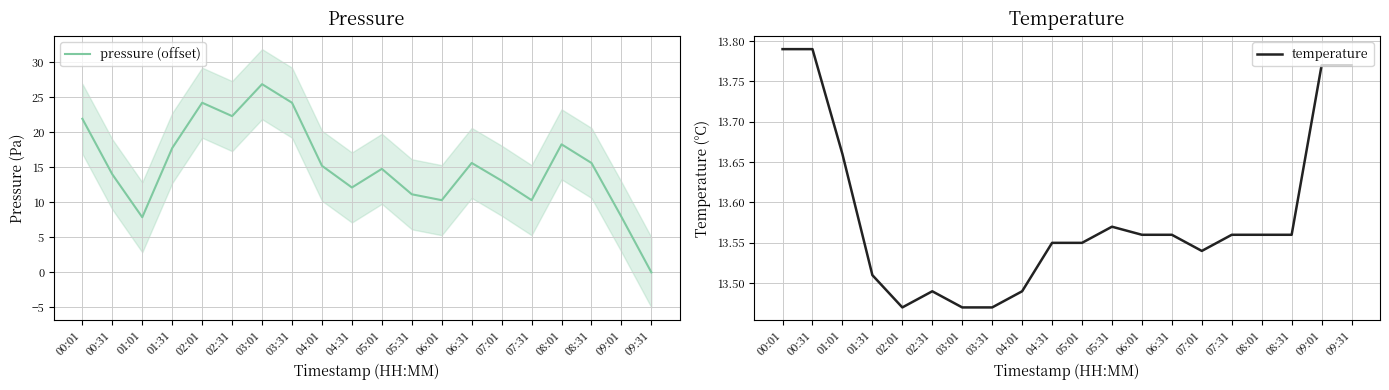

What is the difference between the second highest and minimum values in the pressure (offset) series?

24.2